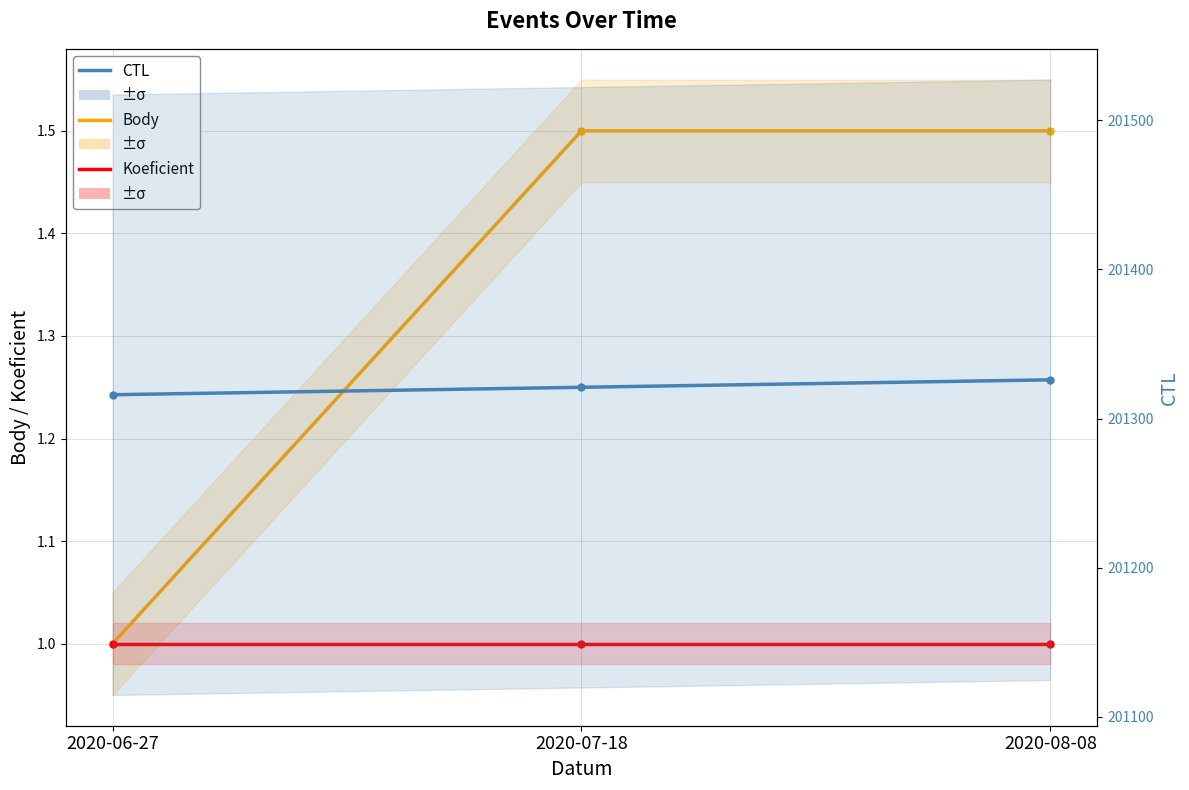

What is the total value across all series at 2020-06-27?

201318.0